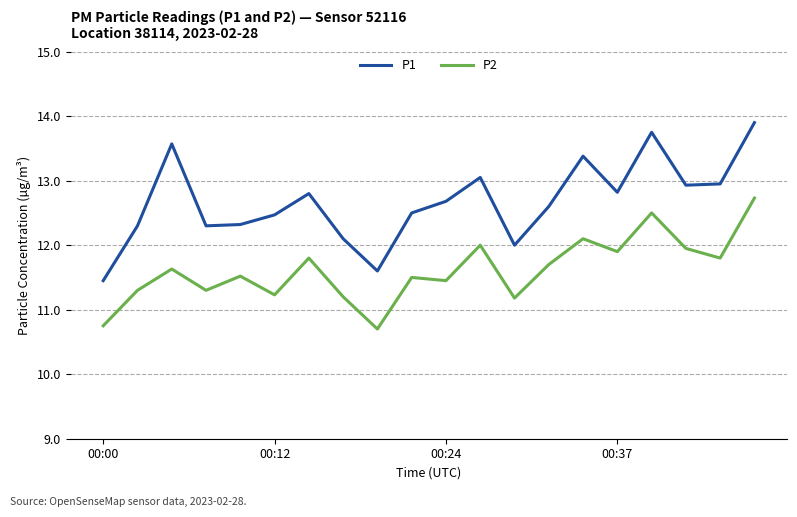

Which series has the largest range (max minus min)?

P1